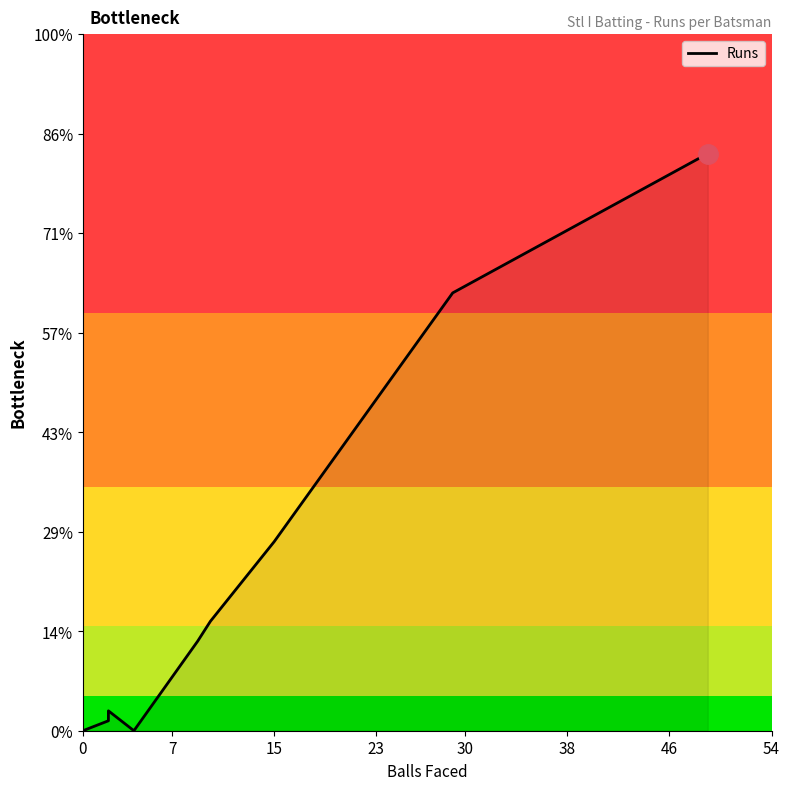

What is the value of the 9th point from the left?

19